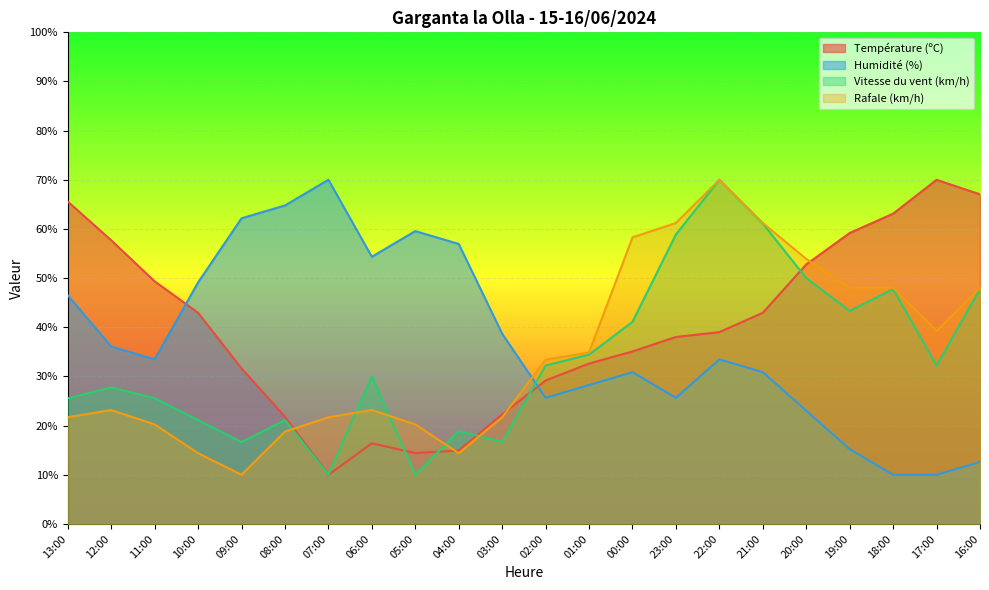

Rank the series by their average value, from highest to lowest.

Température (ºC), Humidité (%), Rafale (km/h), Vitesse du vent (km/h)